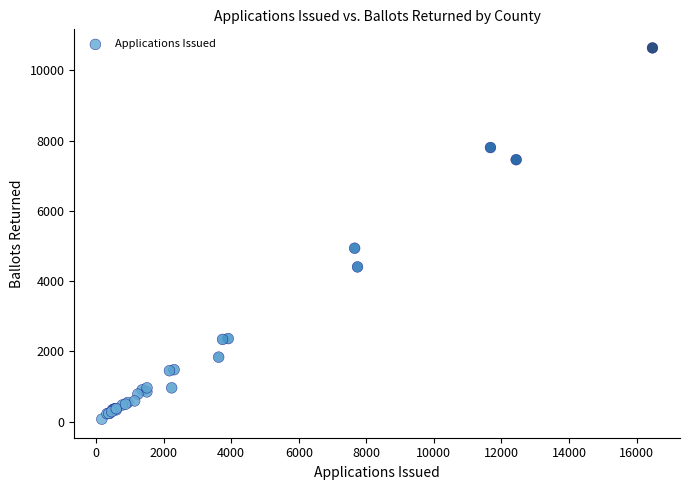

What Y value in the scatter plot is closest to 5356?

4938